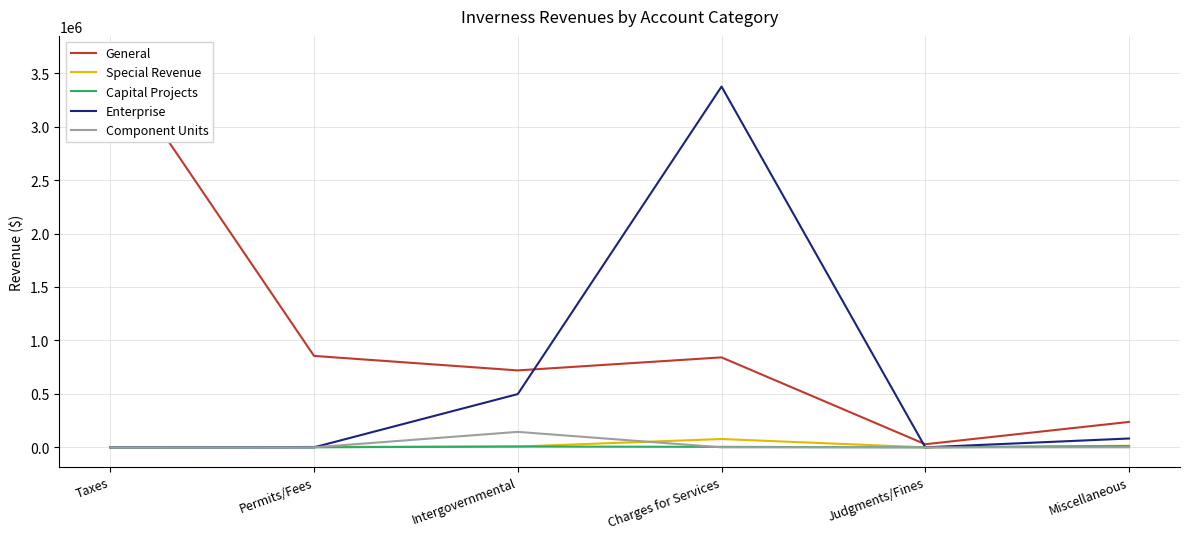

What is the label of the 5th point from the left?

Judgments/Fines